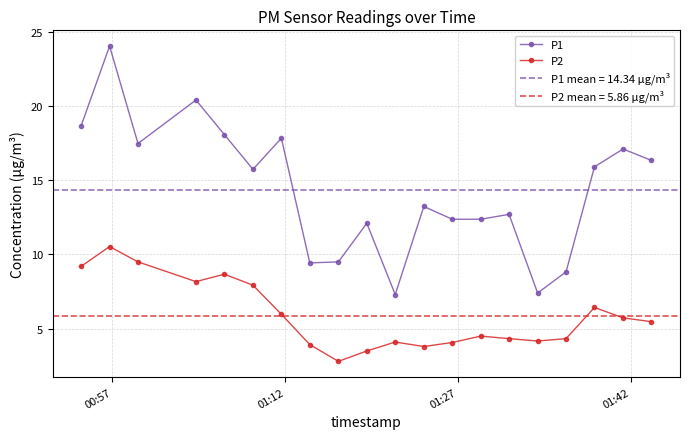

What is the minimum value for P2?

2.8